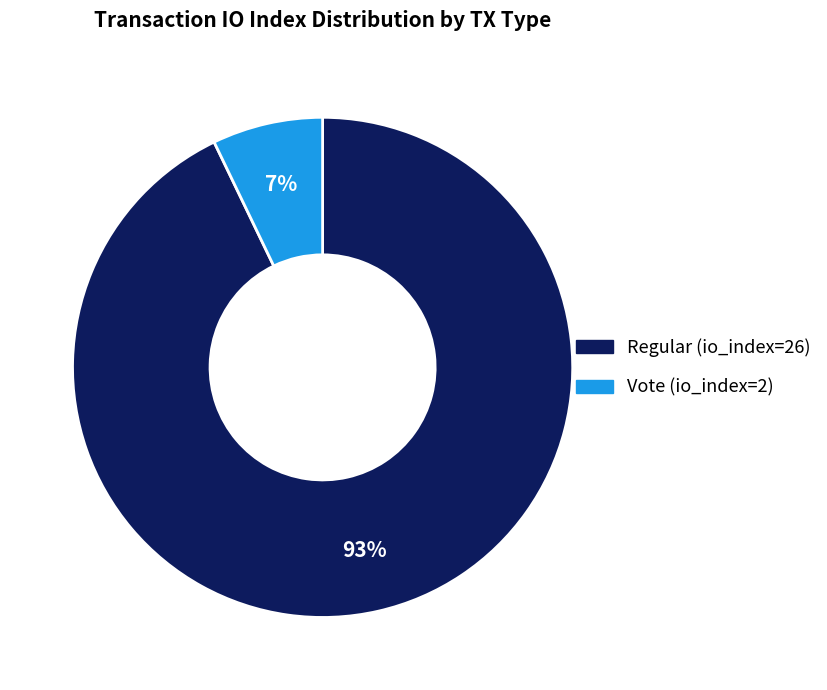

Is the sum of Vote (io_index=2) and Regular (io_index=26) greater than half?

Yes